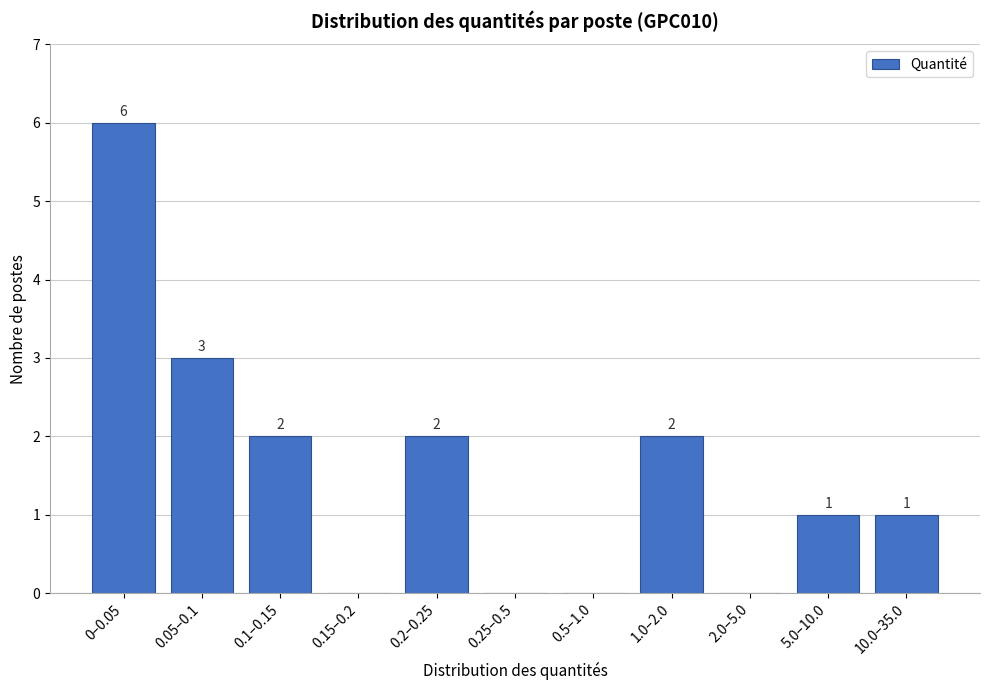

Reading left to right, transcribe all the data shown in this chart.

0–0.05=6	0.05–0.1=3	0.1–0.15=2	0.15–0.2=0	0.2–0.25=2	0.25–0.5=0	0.5–1.0=0	1.0–2.0=2	2.0–5.0=0	5.0–10.0=1	10.0–35.0=1